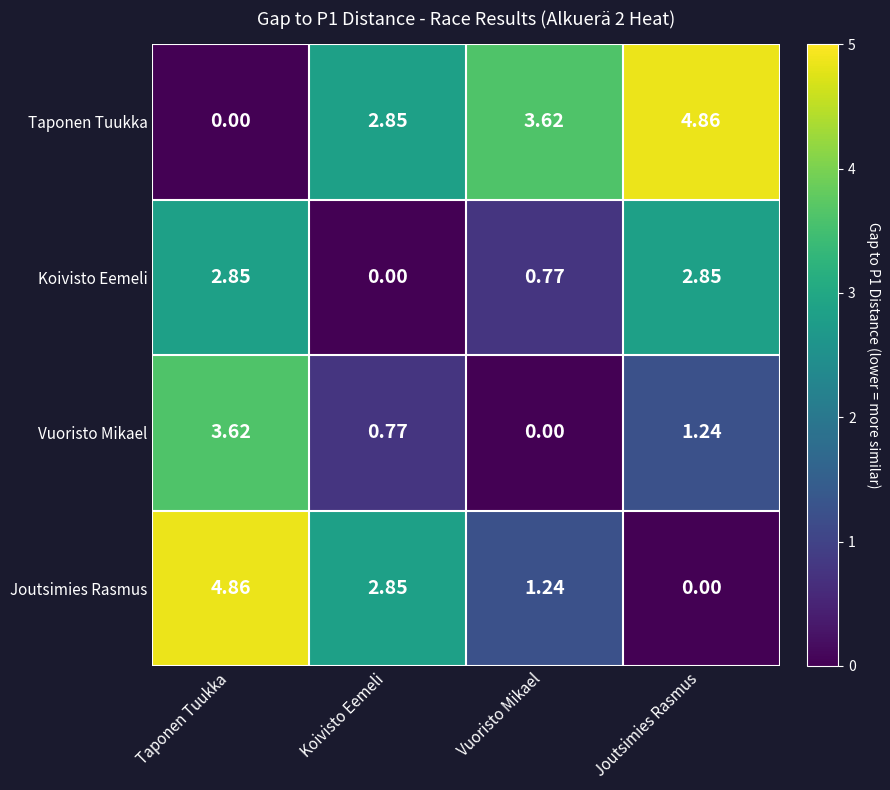

Where does the Vuoristo Mikael series first go above 1?

Taponen Tuukka